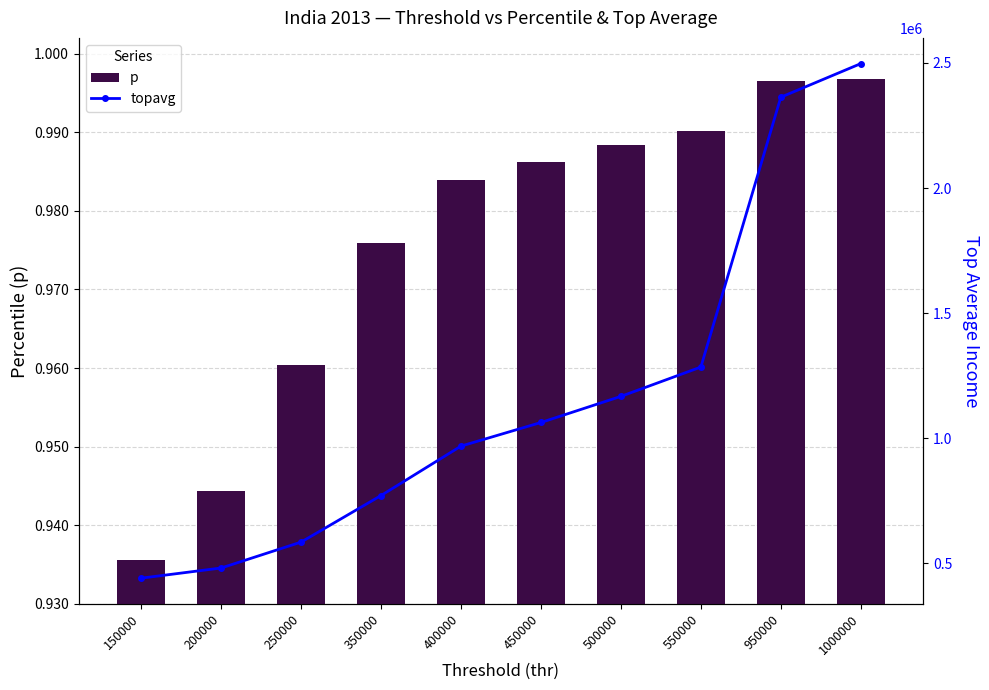

At which category does the chart reach its peak across all series?

1000000